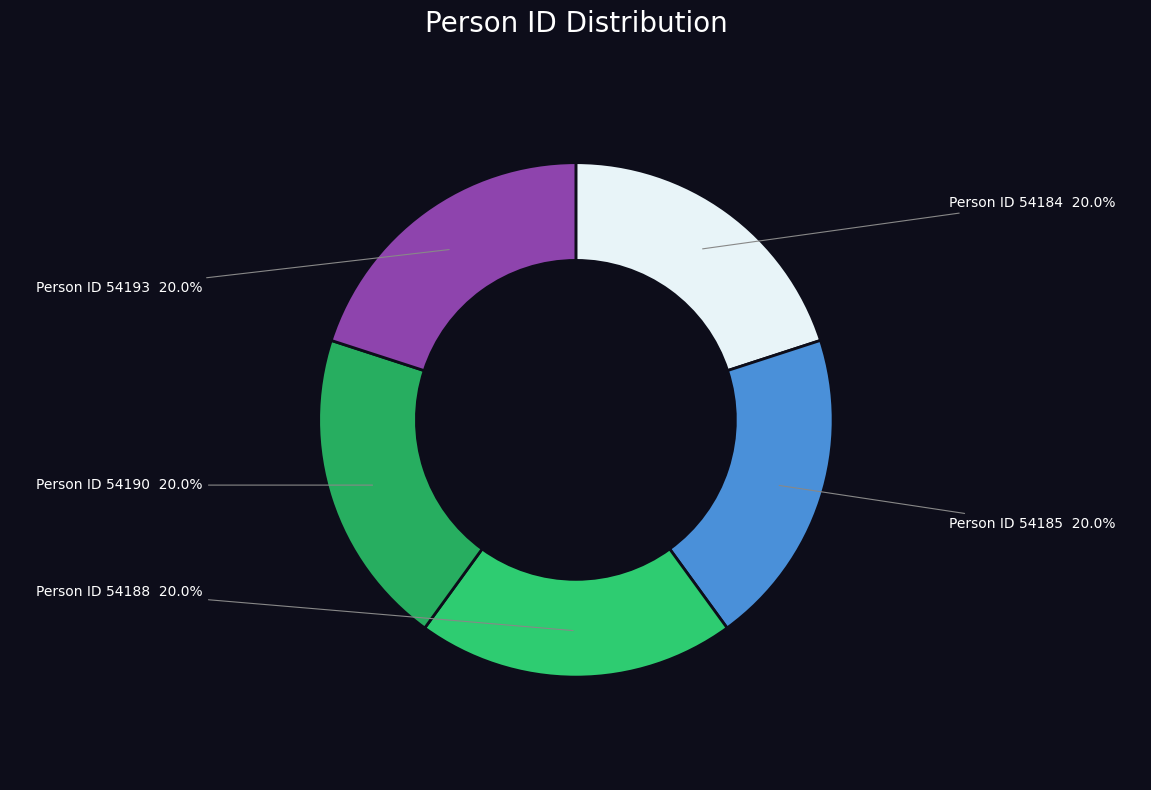

How many slices are in this pie chart?

5